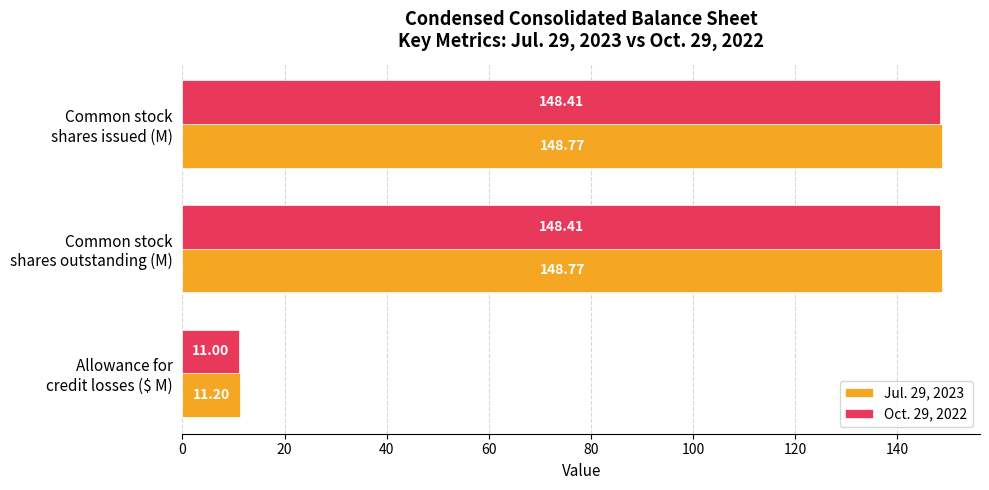

Which series has the widest spread of values?

Jul. 29, 2023